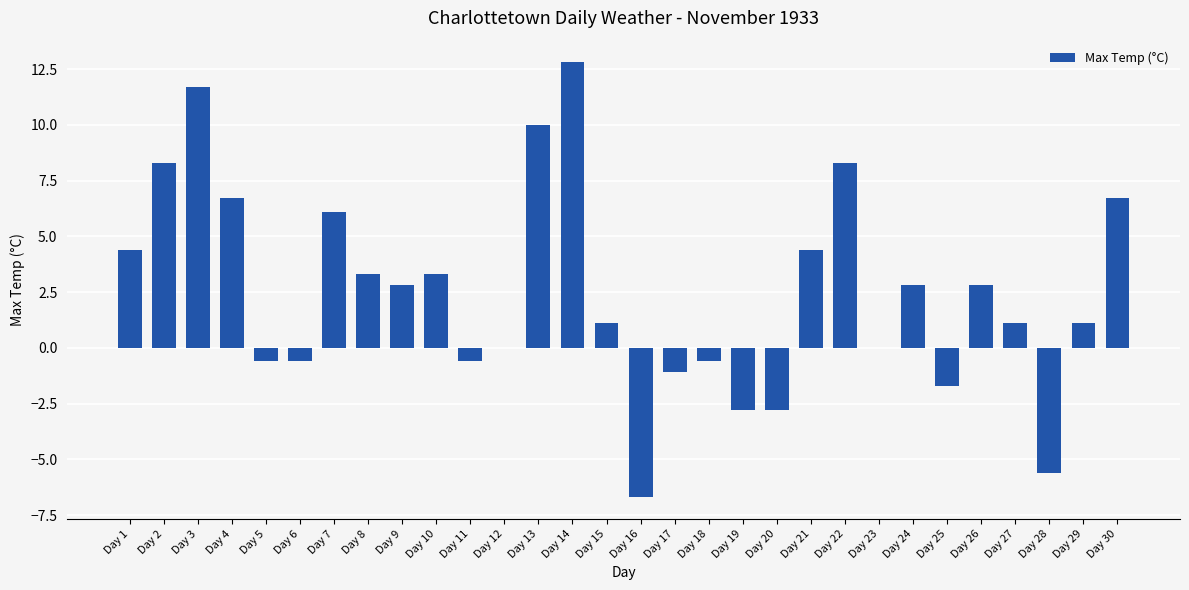

How many categories are shown in the chart?

30